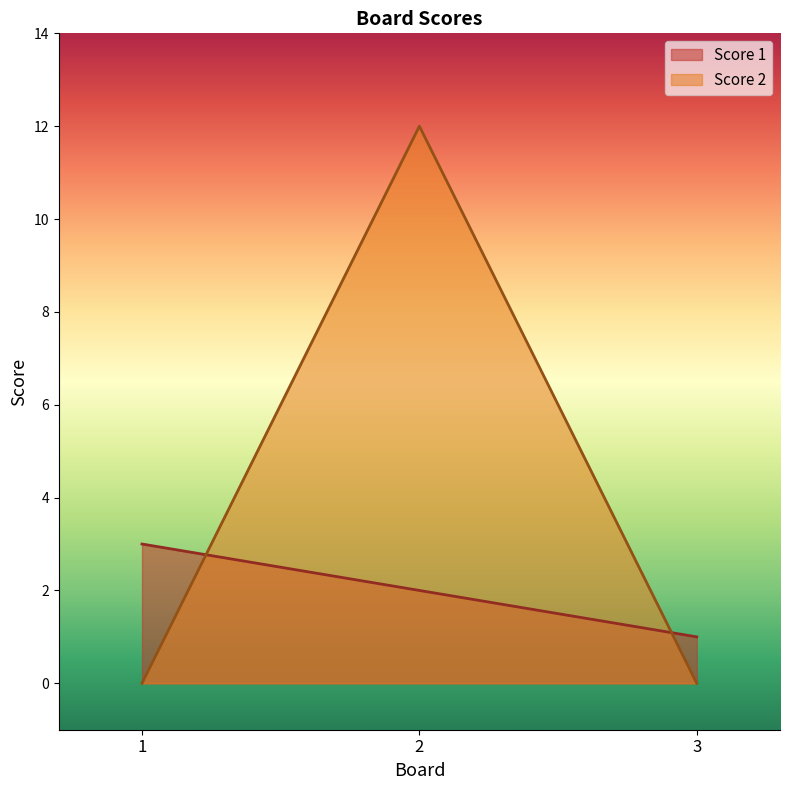

What is the difference between the maximum and minimum values in the Score 1 series?

2